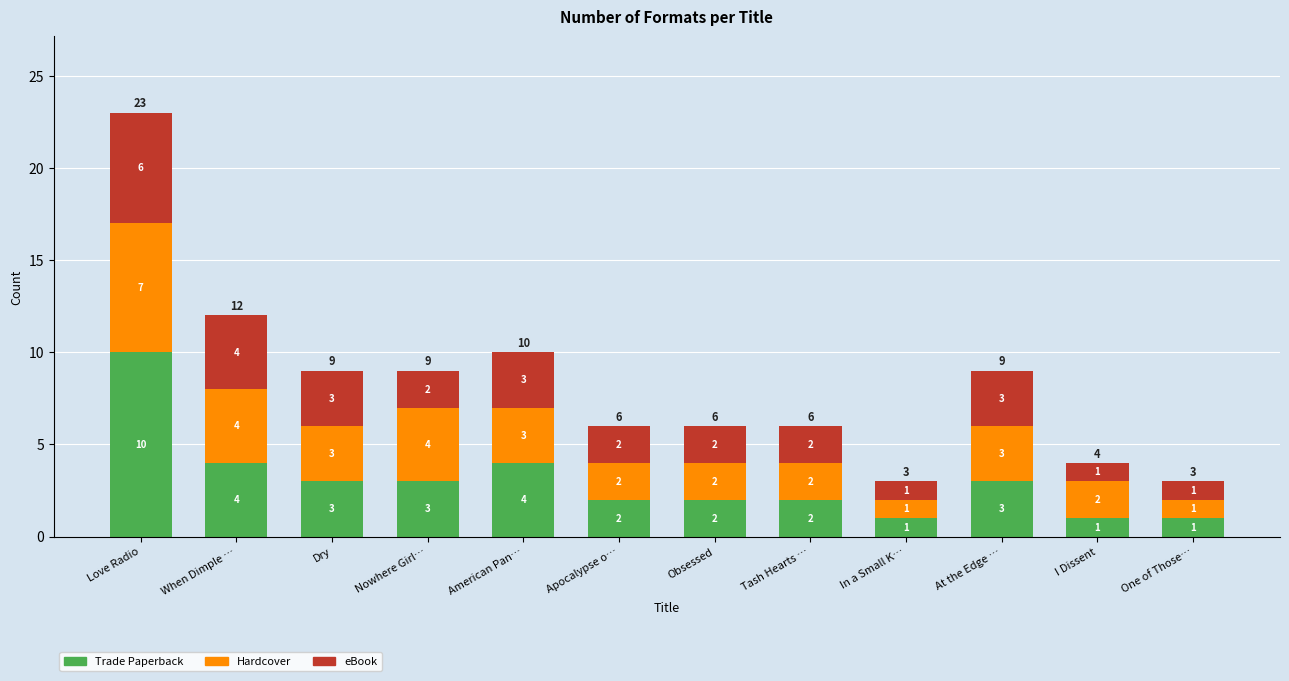

True or false: Trade Paperback has a value of 2 at Obsessed.

True